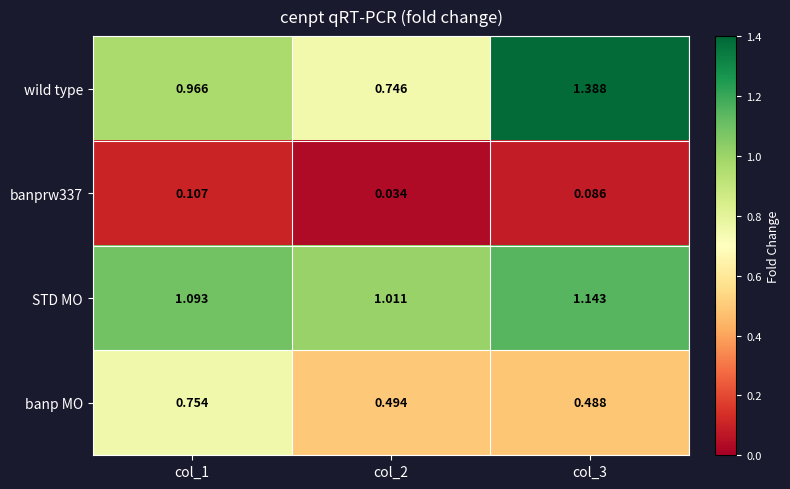

Which series has the largest total across all categories?

STD MO